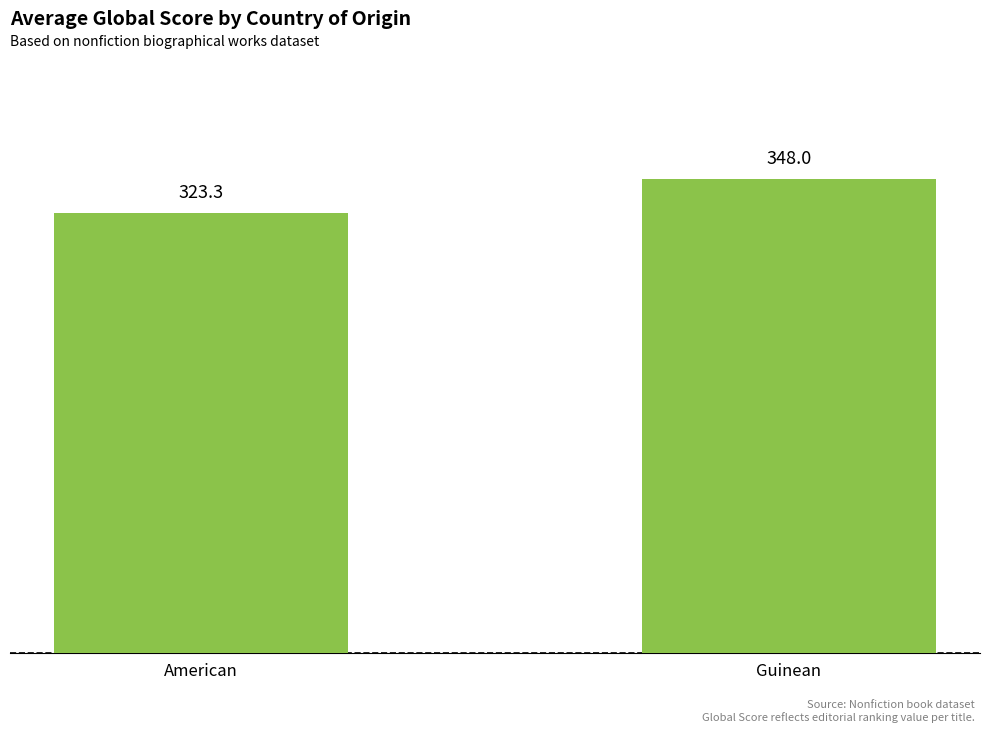

Rank the categories by value from highest to lowest.

Guinean, American